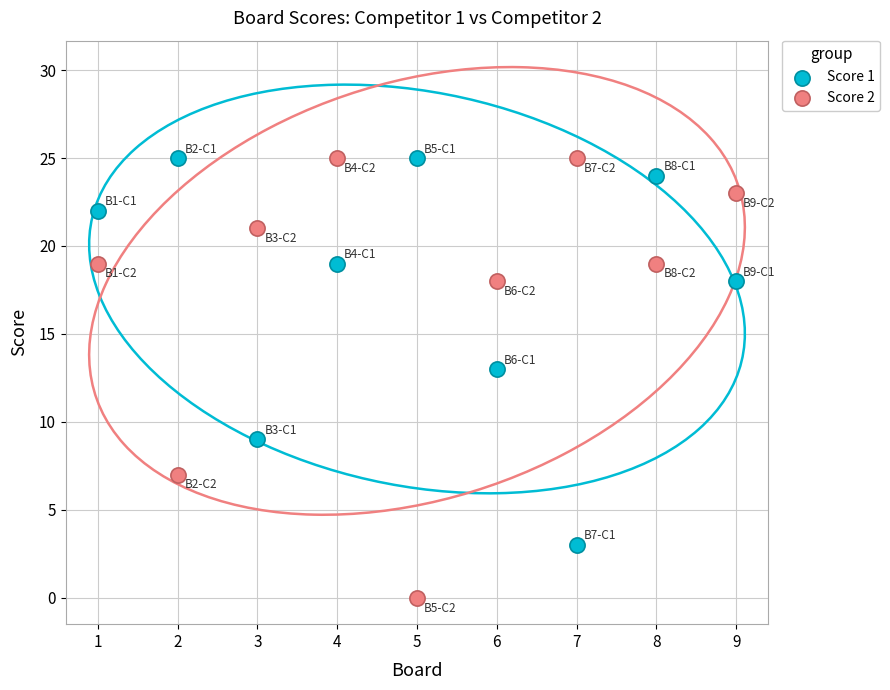

Which series has the largest Y range (max minus min)?

Score 2